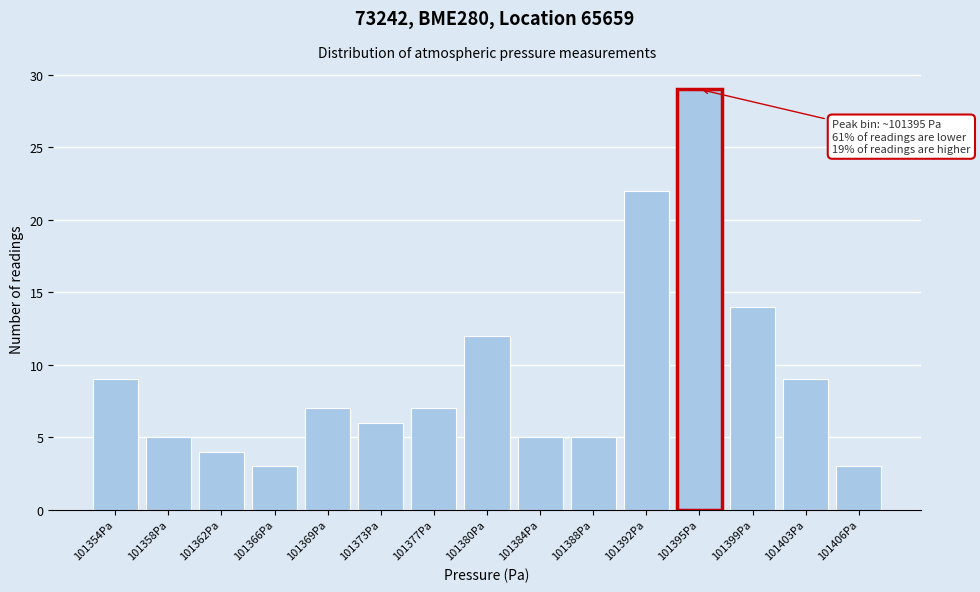

Reading right to left, what are all the values shown in this chart?

3	9	14	29	22	5	5	12	7	6	7	3	4	5	9